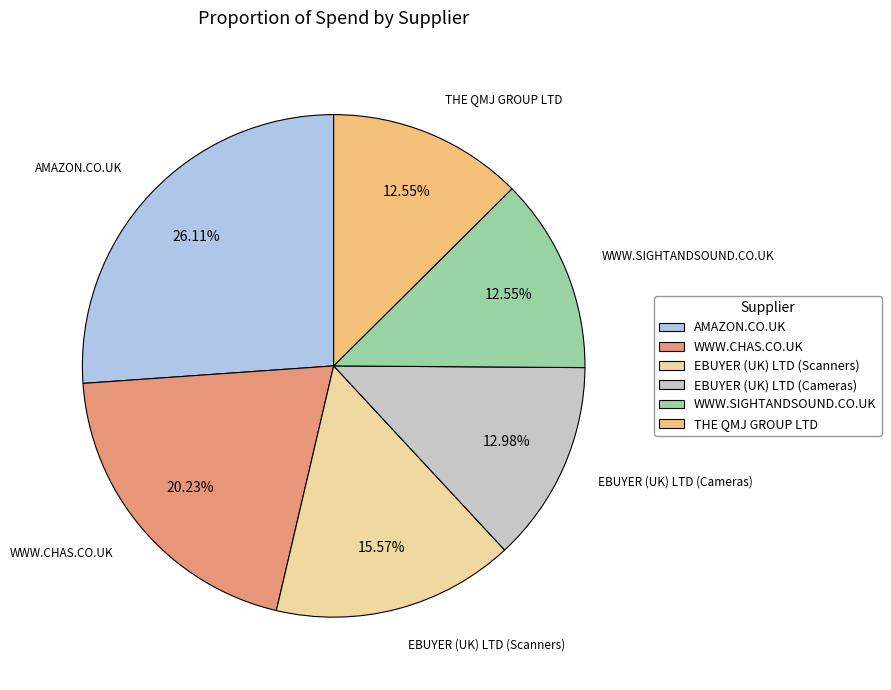

To the nearest percent, what percentage of the pie is AMAZON.CO.UK?

26%